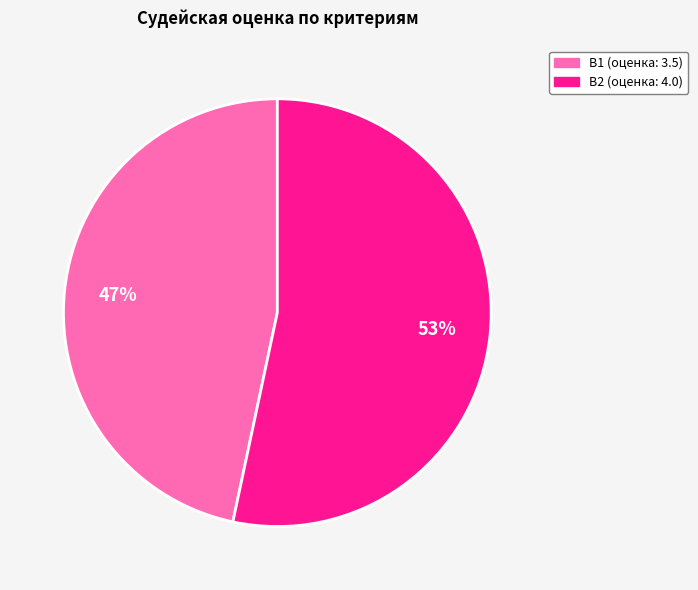

Is there a majority slice in this chart?

Yes